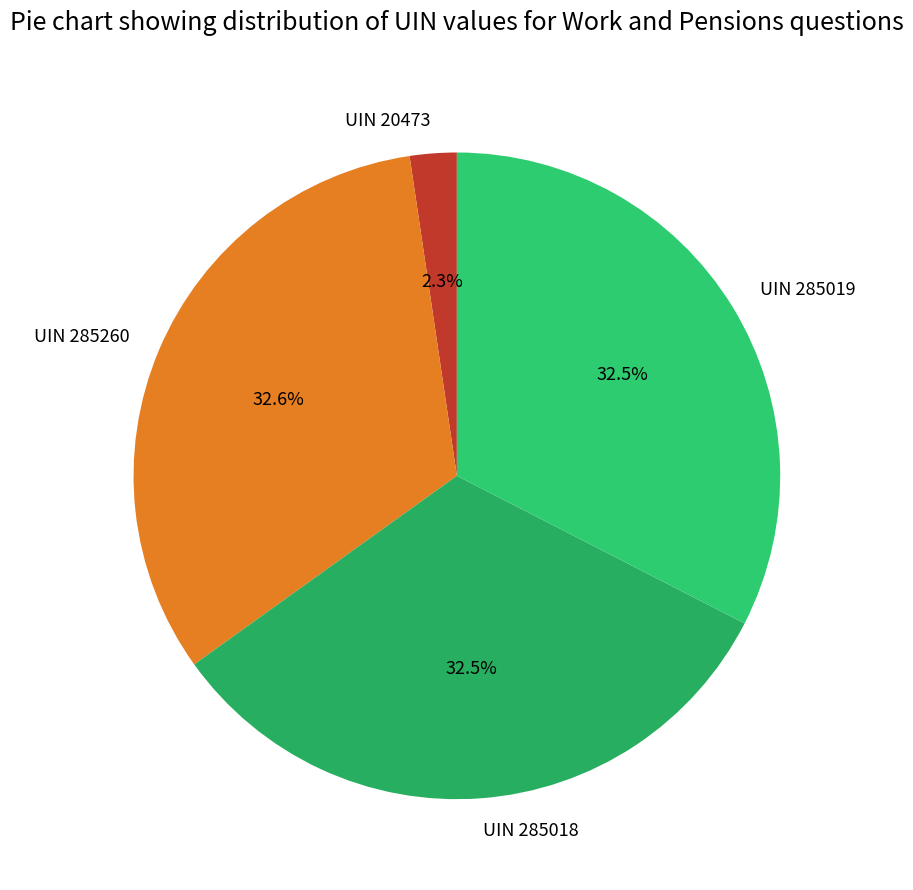

True or false: UIN 20473 accounts for 2% of the total.

True